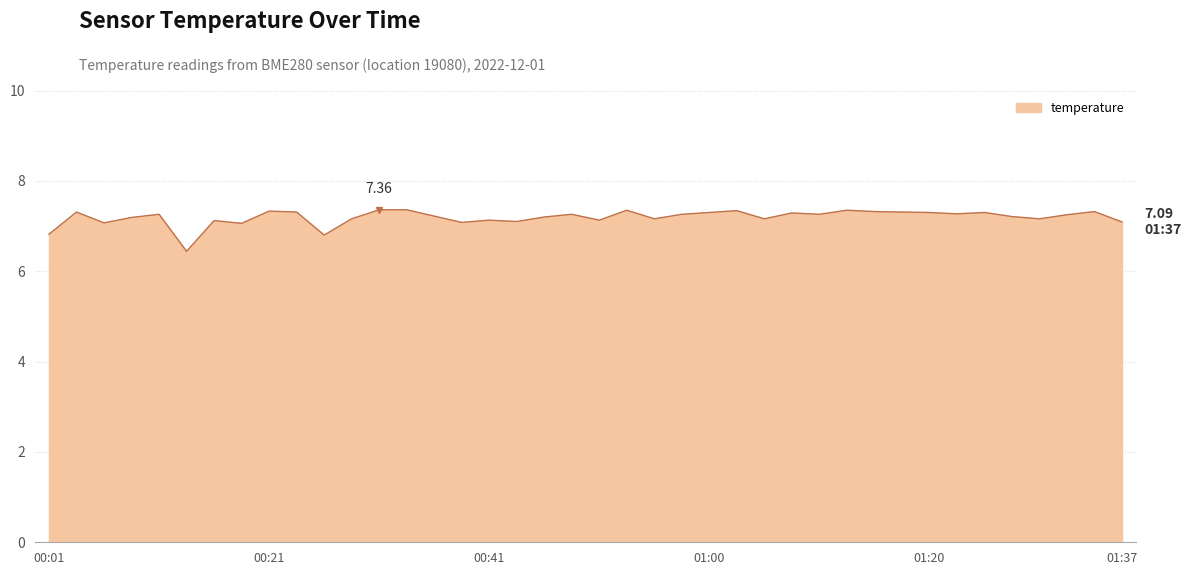

What is the difference between the maximum and minimum values?

0.9